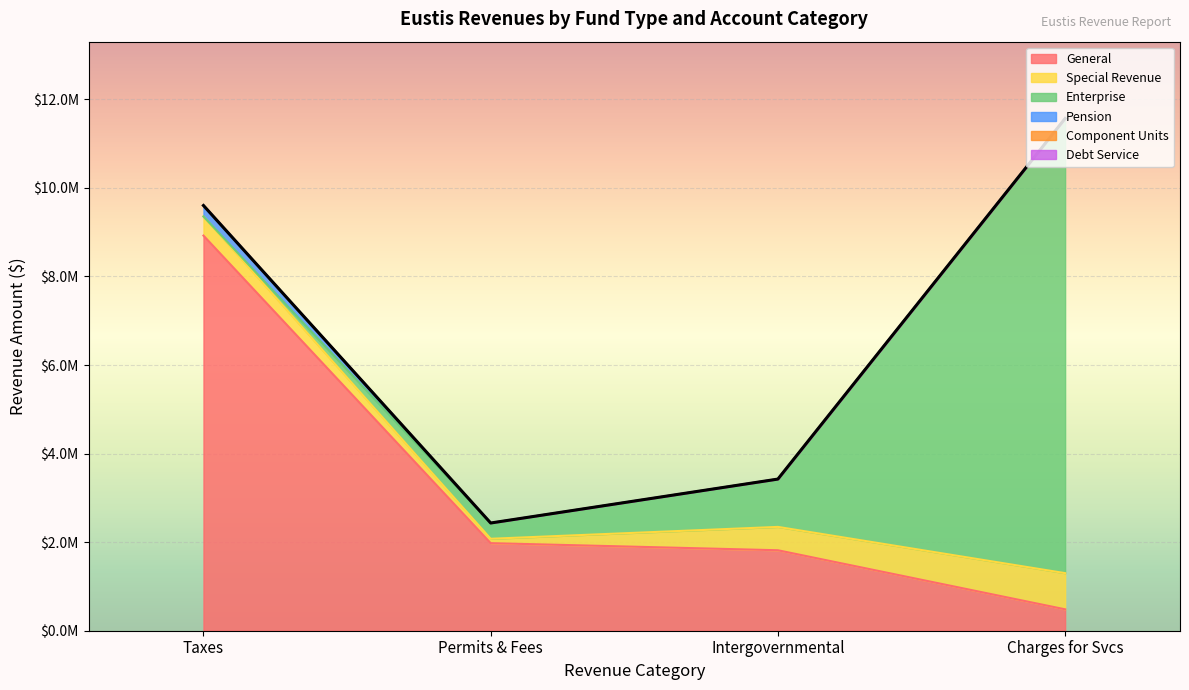

Does the chart display data point markers on the line(s)?

No